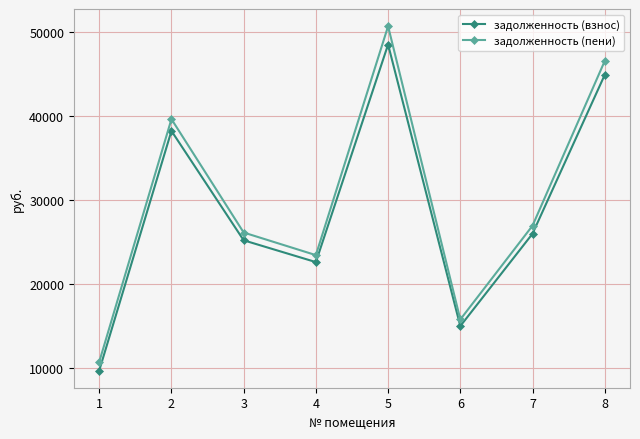

List the series in order of their overall mean, lowest first.

задолженность (взнос), задолженность (пени)